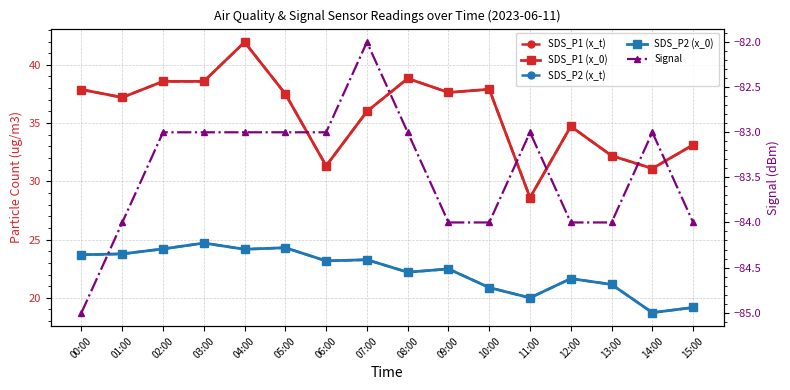

At which category is the sum across all series the highest?

04:00